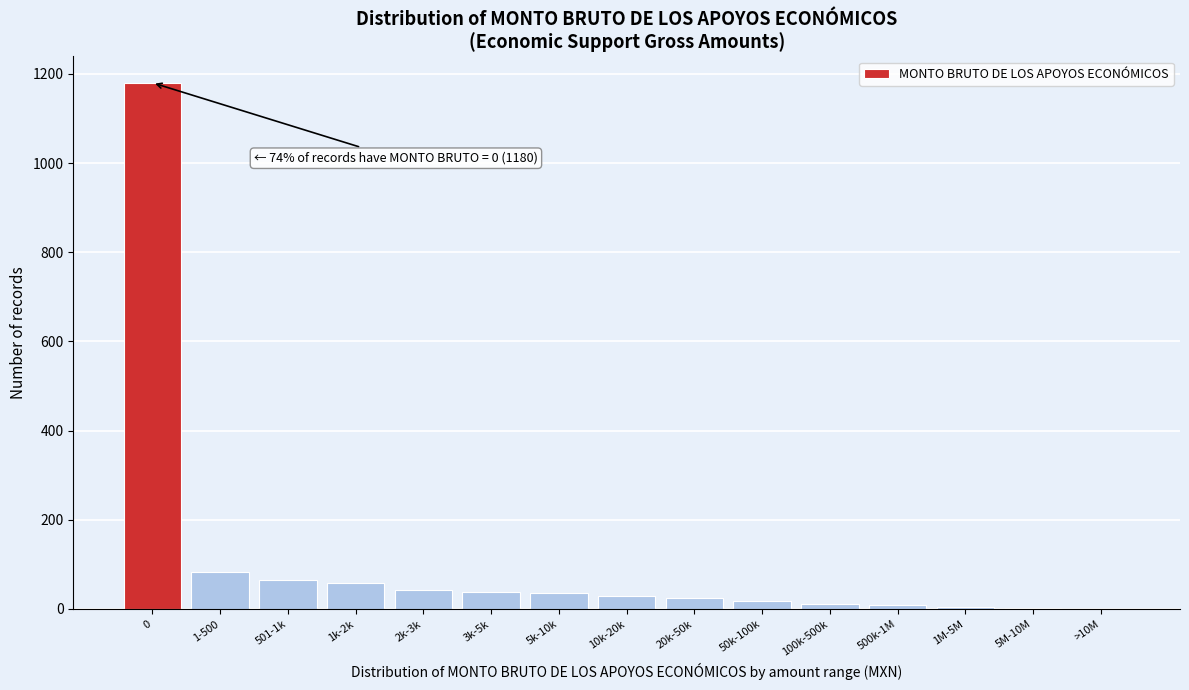

At which label is the value closest to 590?

1-500